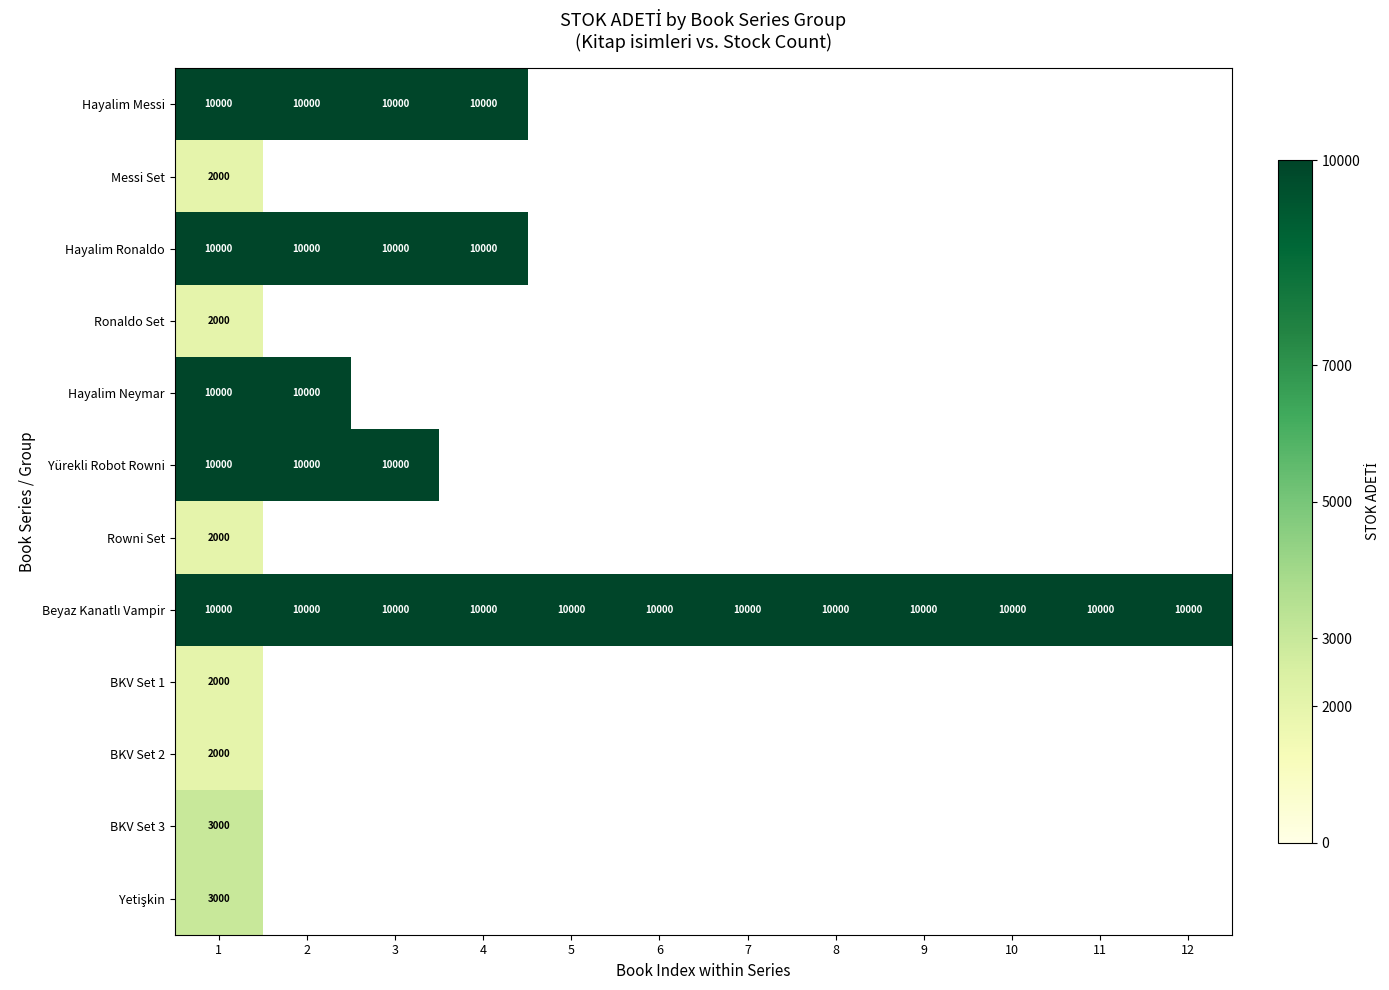

At which category does the chart reach its minimum across all series?

1